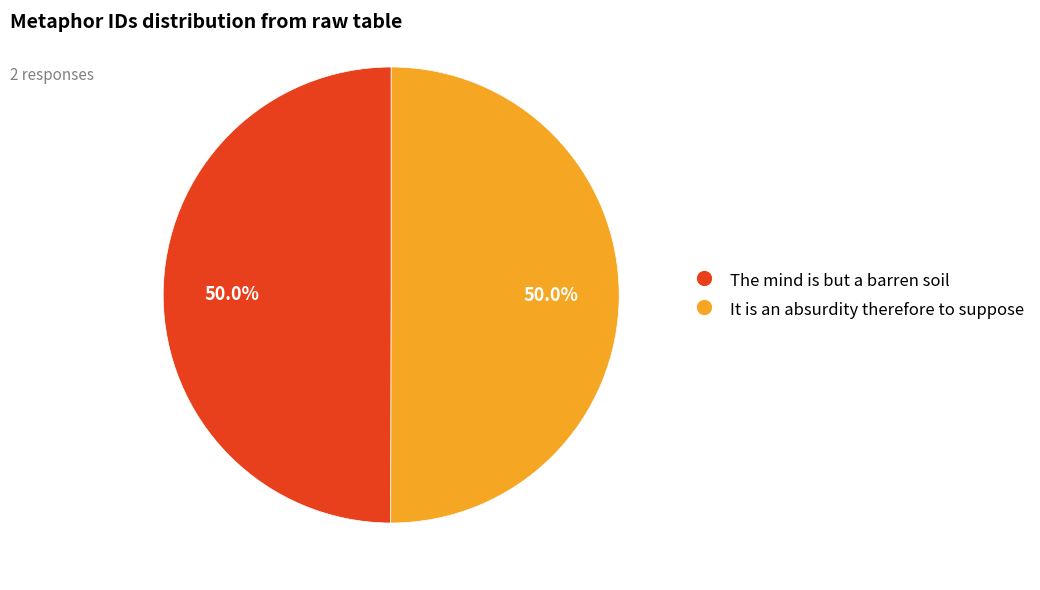

Combined, do The mind is but a barren soil and It is an absurdity therefore to suppose account for over 50%?

Yes